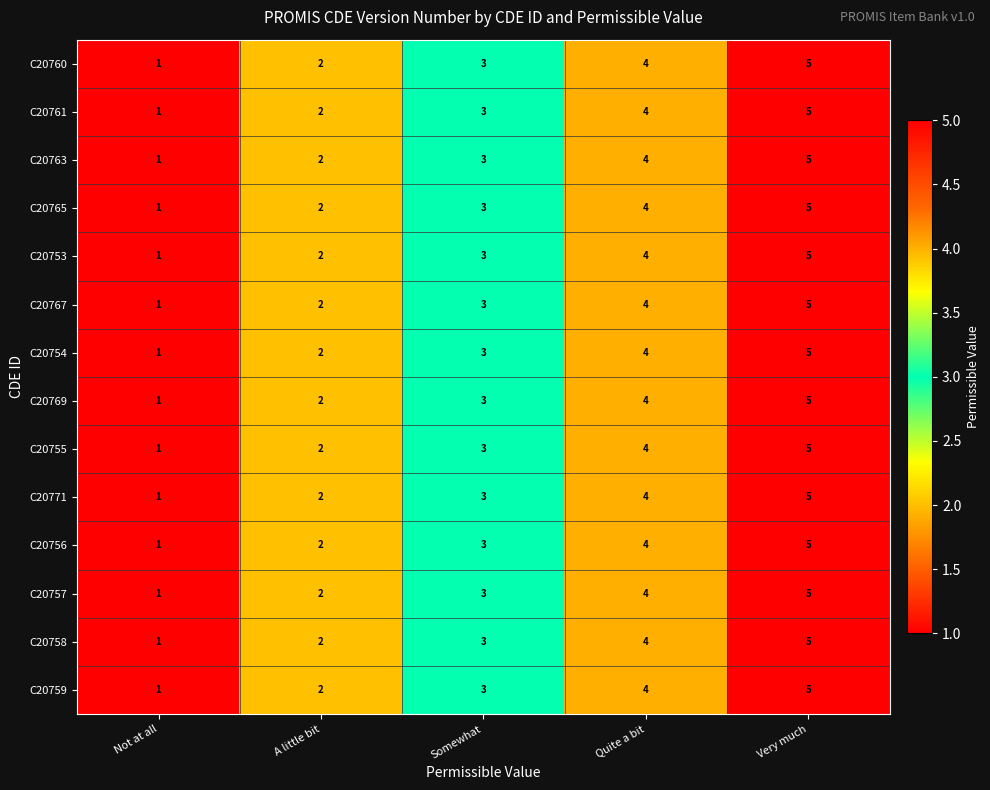

What is the difference between the maximum and minimum values in the C20757 series?

4